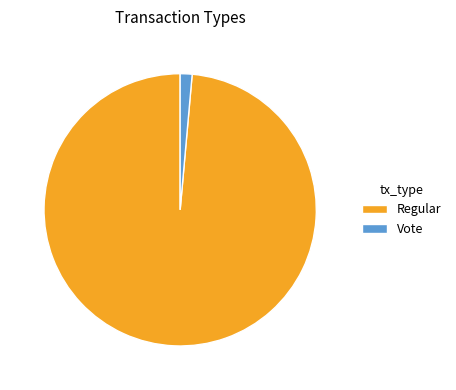

Rank the categories by value from highest to lowest.

Regular, Vote